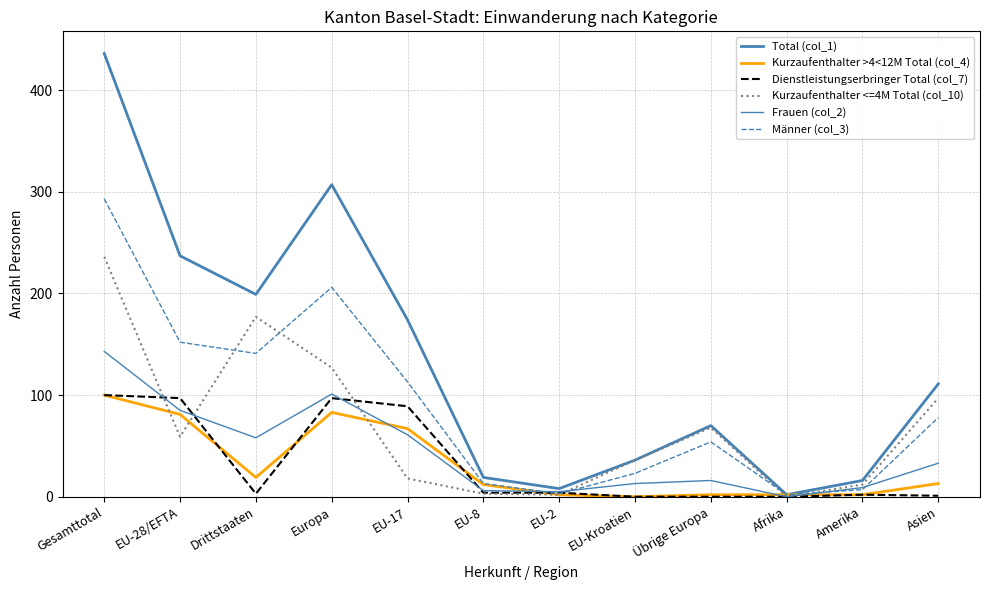

Between EU-28/EFTA and EU-8, which series saw the biggest shift?

Total (col_1)